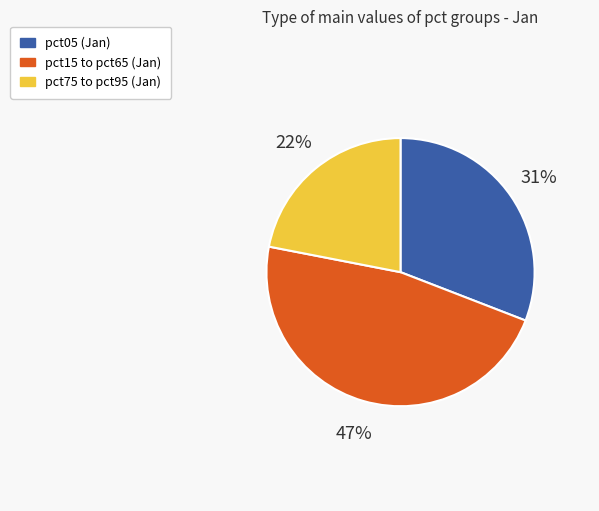

Count the number of slices in the pie.

3